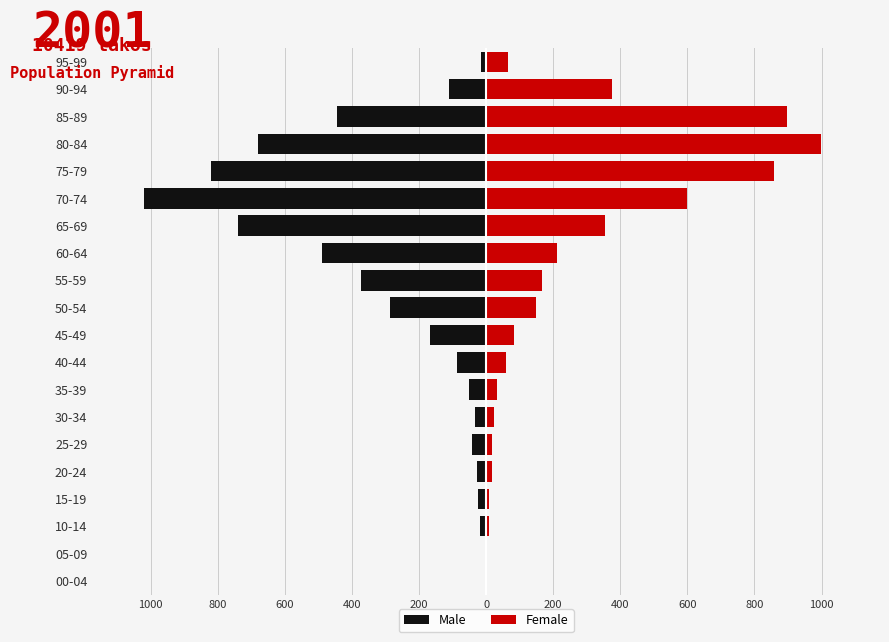

What is the label of the 5th bar from the right?

75-79